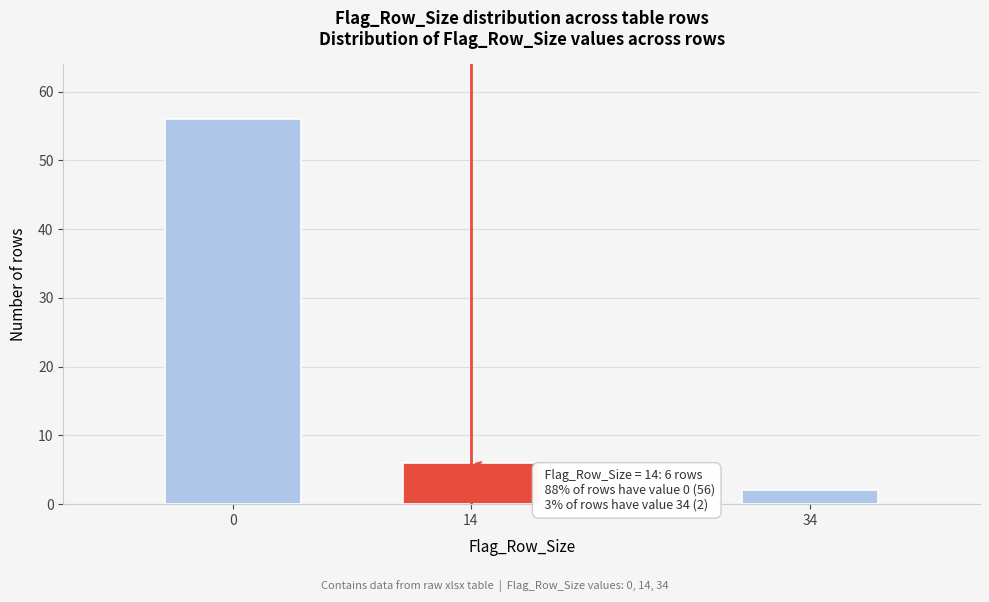

Reading left to right, transcribe all the data shown in this chart.

56	6	2